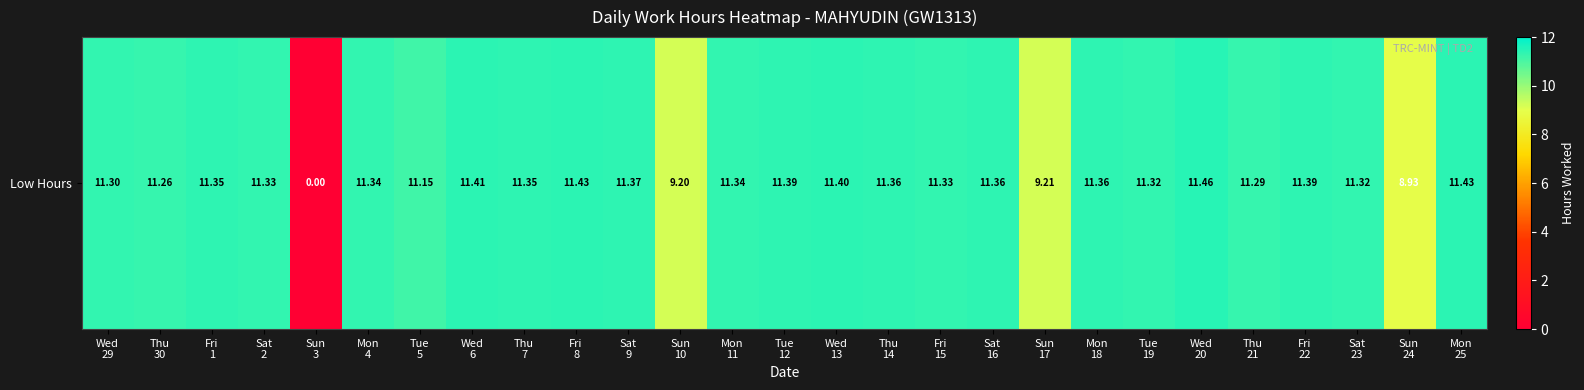

The chart shows a value of 3.5 at Sun
17. True or false?

False